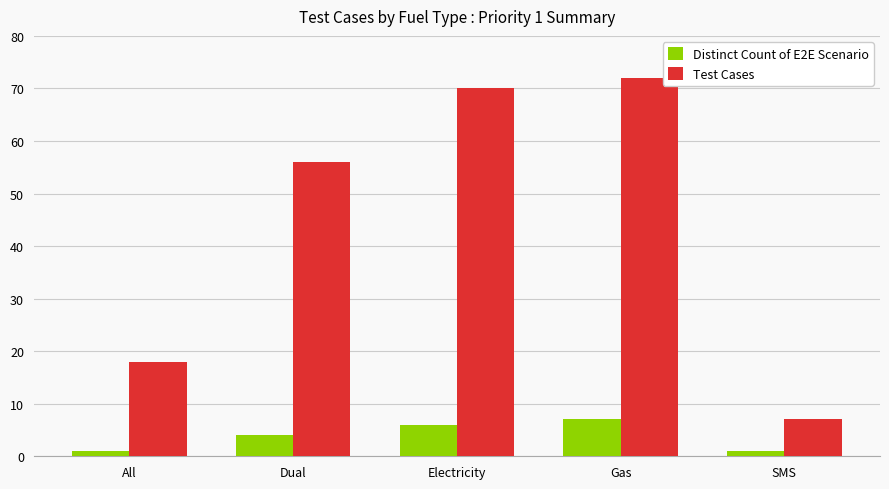

At how many categories does at least one series exceed 66?

2